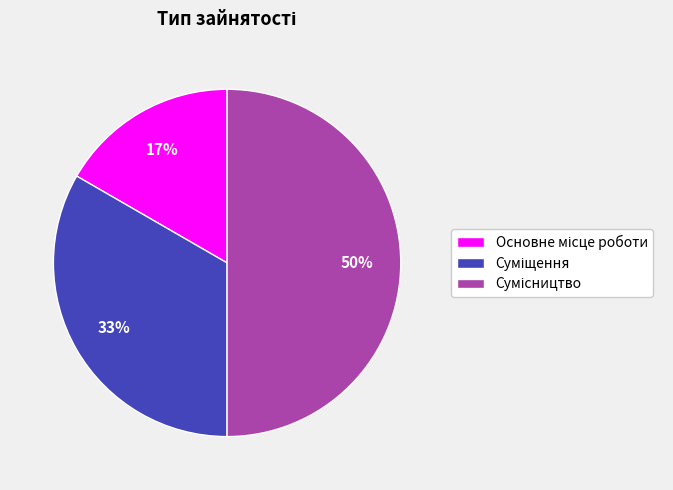

To the nearest percent, what is the difference between the largest and smallest slice percentages?

33%